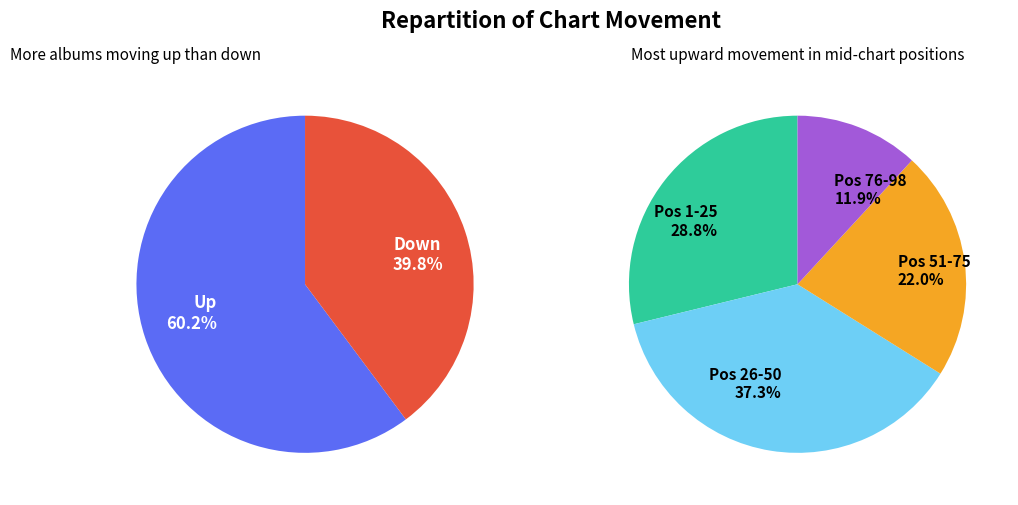

Is there any slice that represents more than half of the pie?

Yes